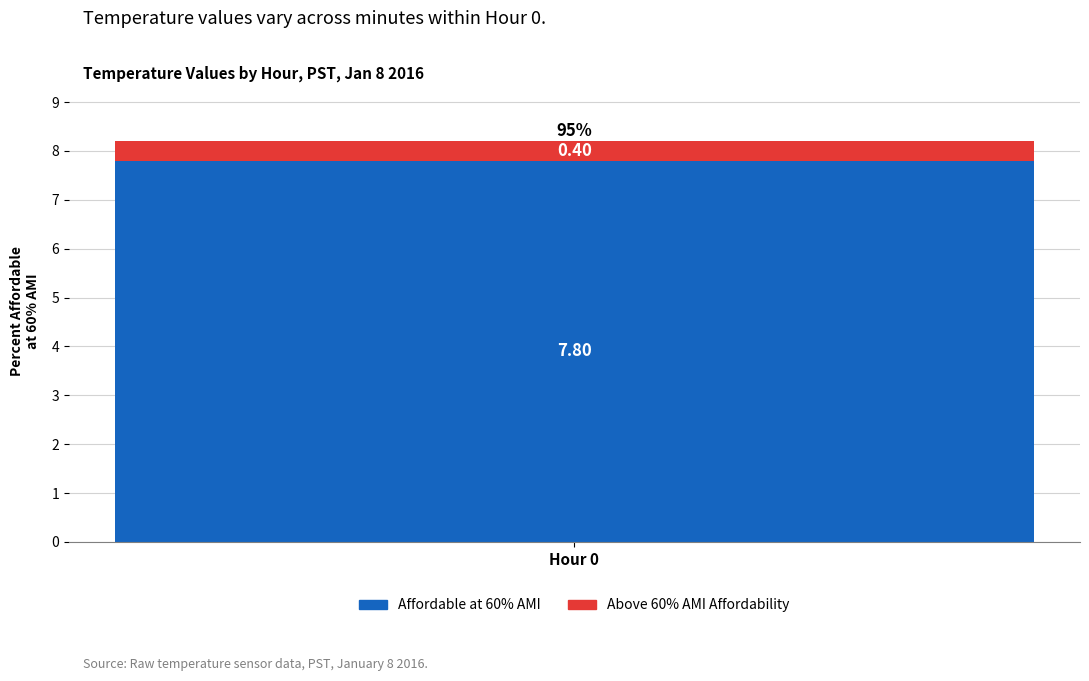

List the labels in order of Affordable at 60% AMI value, largest first.

Hour 0